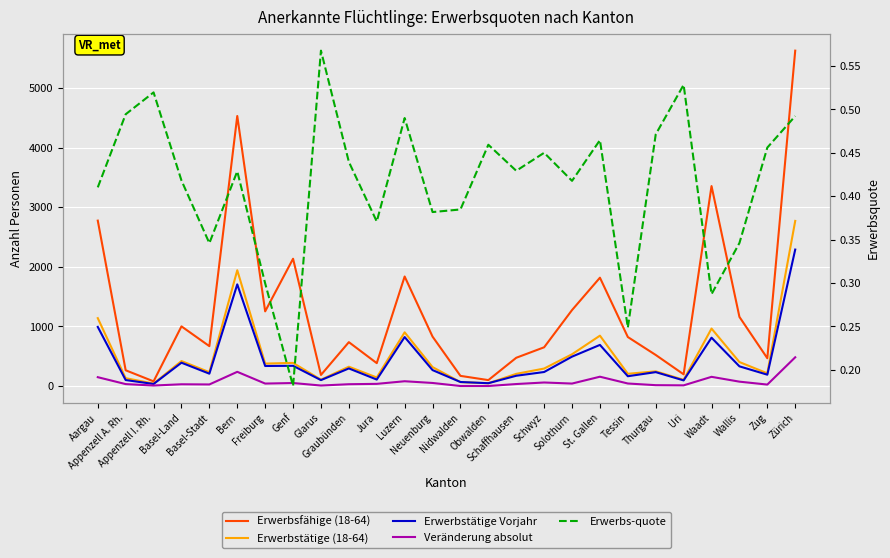

How many interior local peaks does the Erwerbstätige Vorjahr series have?

8